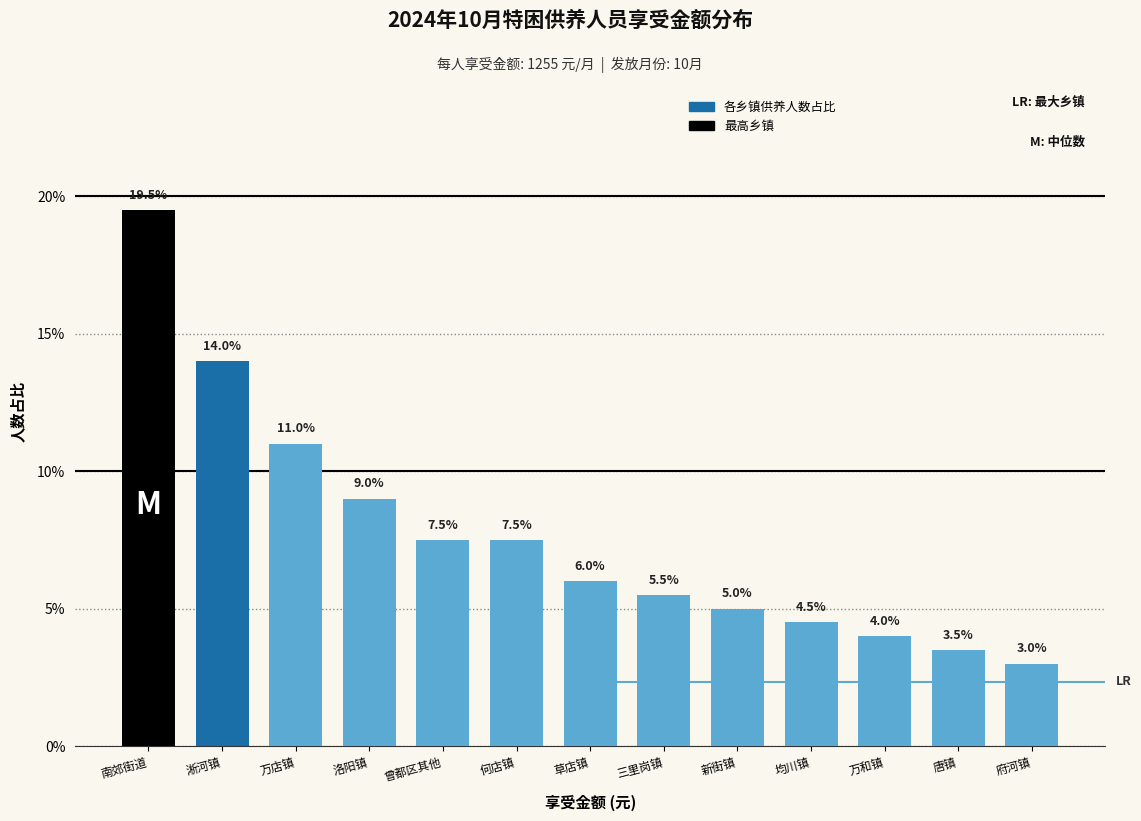

Reading left to right, transcribe all the data shown in this chart.

南郊街道=19.5	淅河镇=14.0	万店镇=11.0	洛阳镇=9.0	曾都区其他=7.5	何店镇=7.5	草店镇=6.0	三里岗镇=5.5	新街镇=5.0	均川镇=4.5	万和镇=4.0	唐镇=3.5	府河镇=3.0